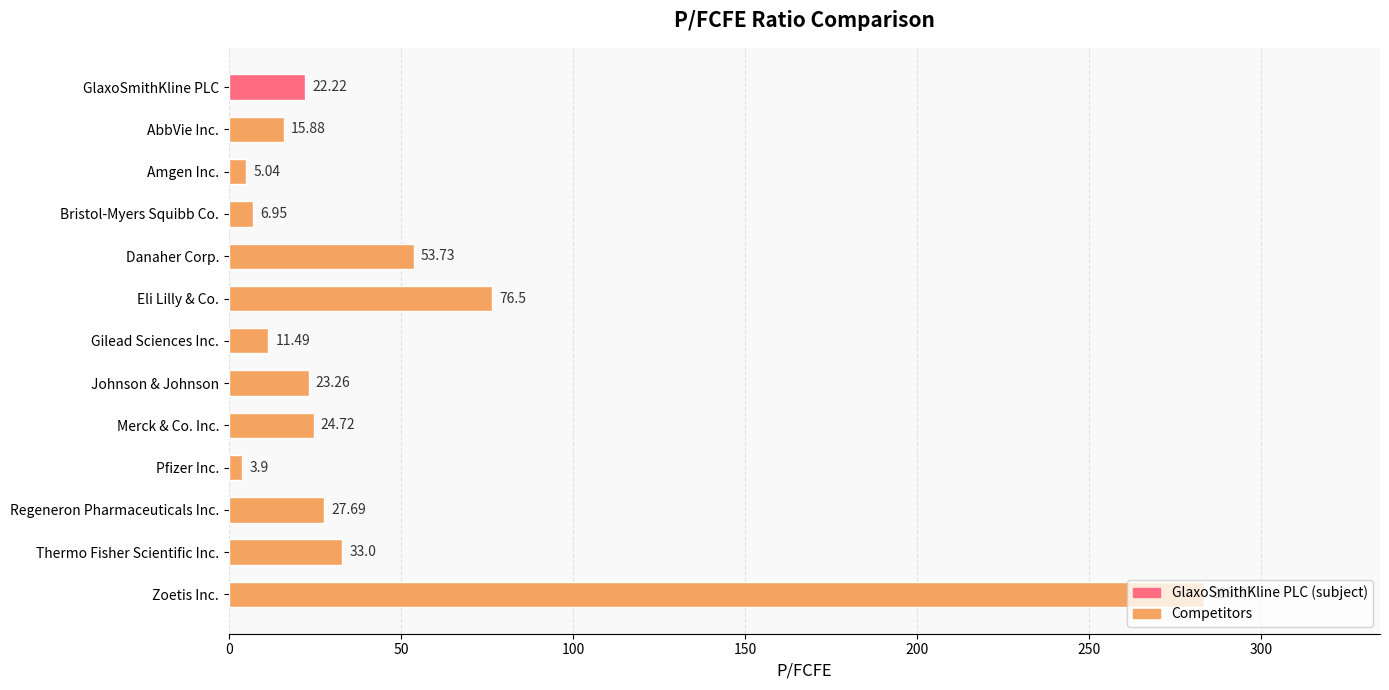

What is the average value?

45.2